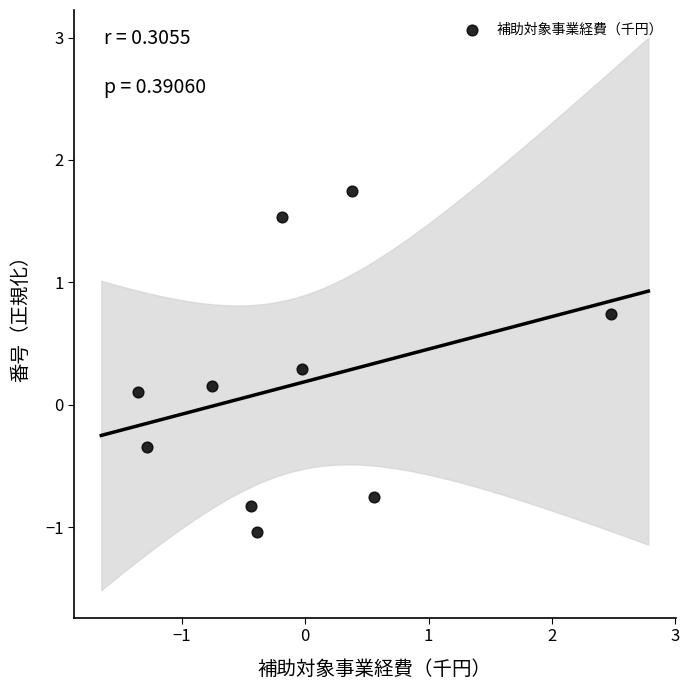

What is the range of X values (max minus min)?

3.8